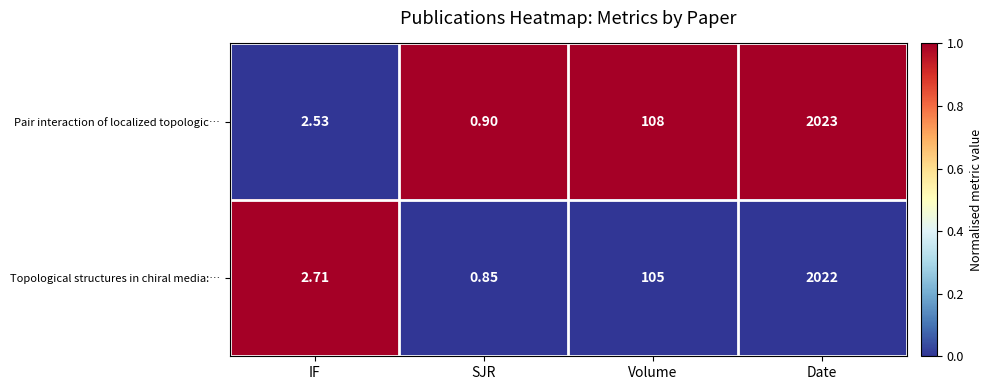

Rank the series by their average value, from lowest to highest.

Topological structures in chiral media:…, Pair interaction of localized topologic…